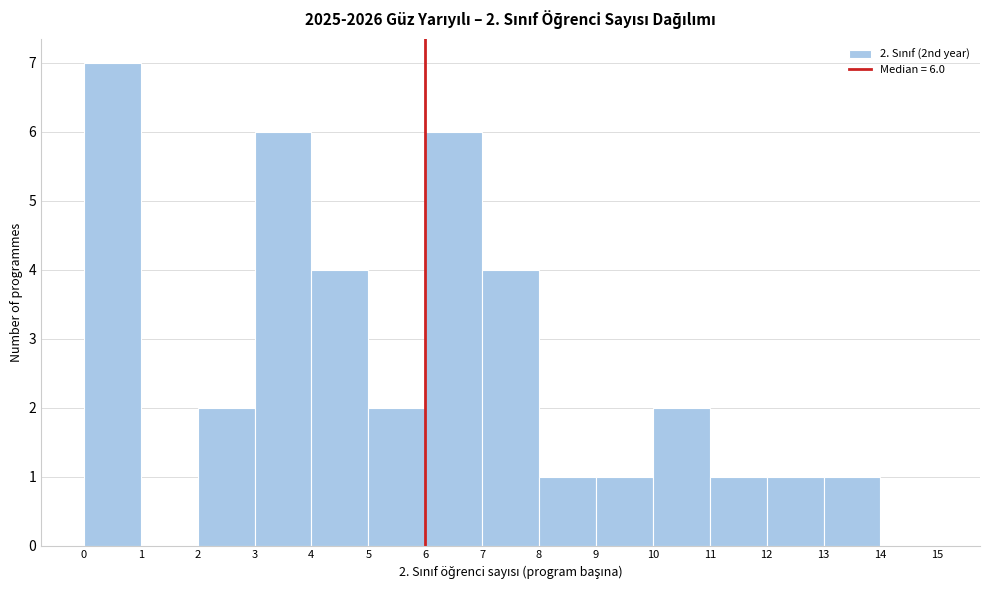

Which range on the x-axis has the tallest bar?

0 to 1